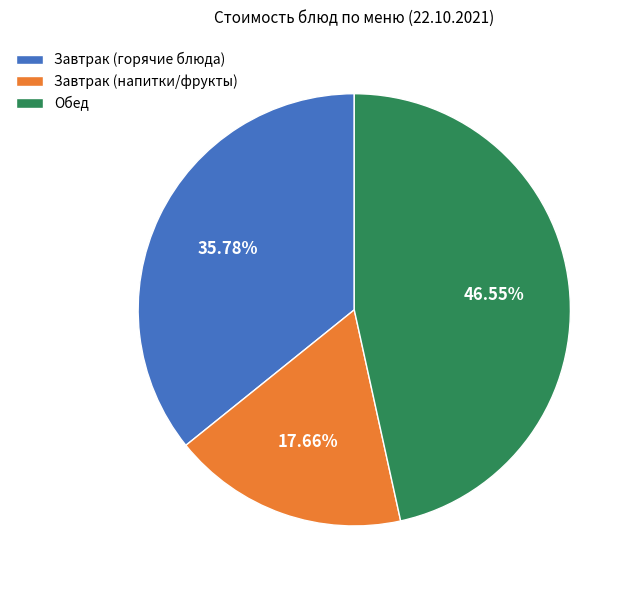

Rank the categories by value from highest to lowest.

Обед, Завтрак (горячие блюда), Завтрак (напитки/фрукты)